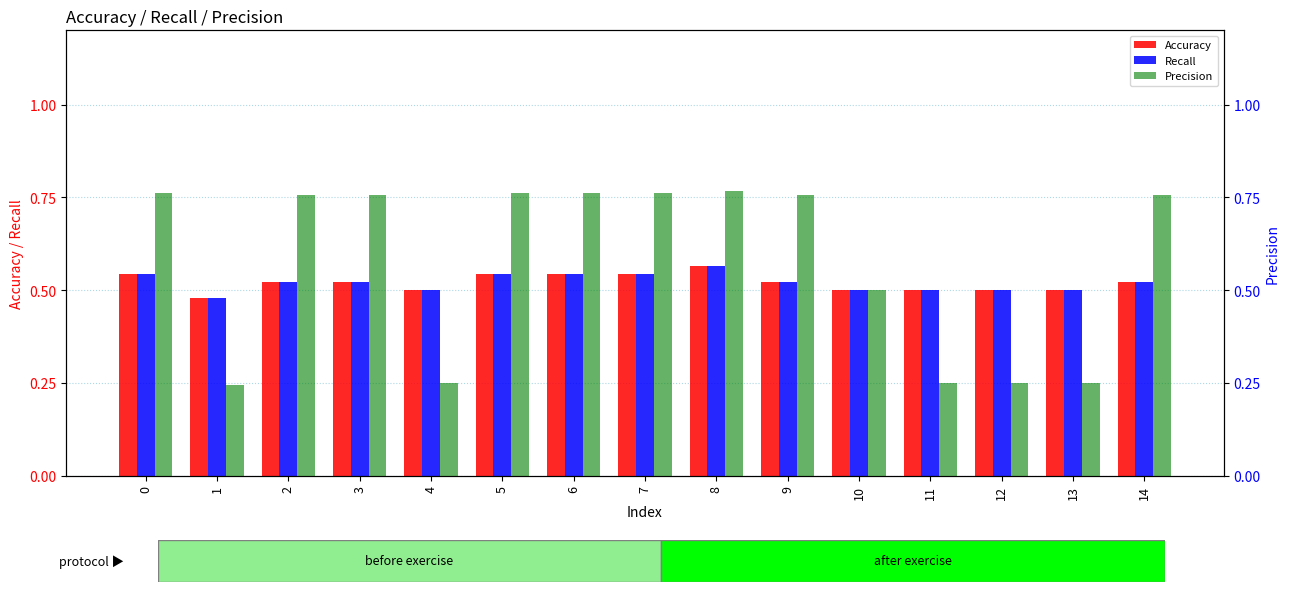

Rank the series at 8 from highest to lowest value.

Precision, Accuracy, Recall